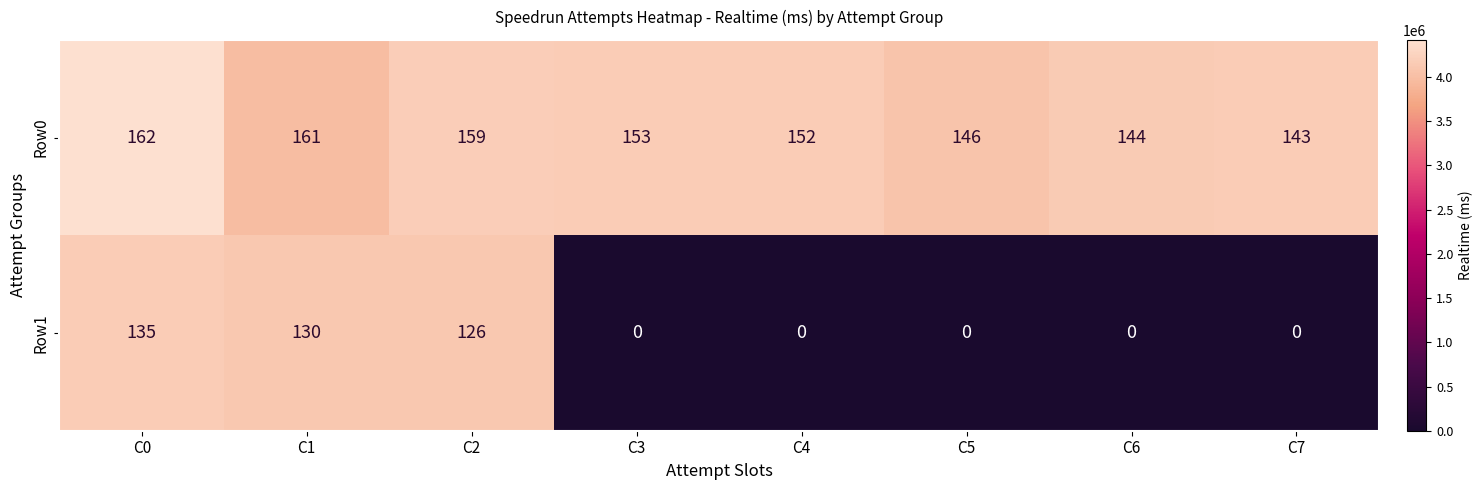

Which series has the widest spread of values?

Row1